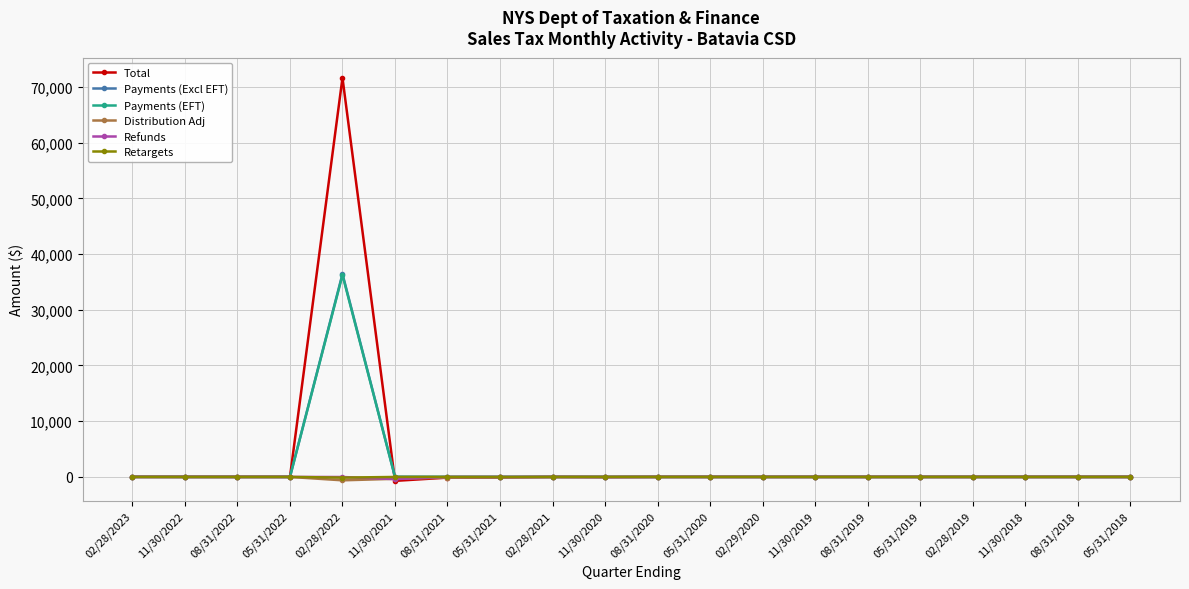

What is the total value across all series at 08/31/2018?

-0.7